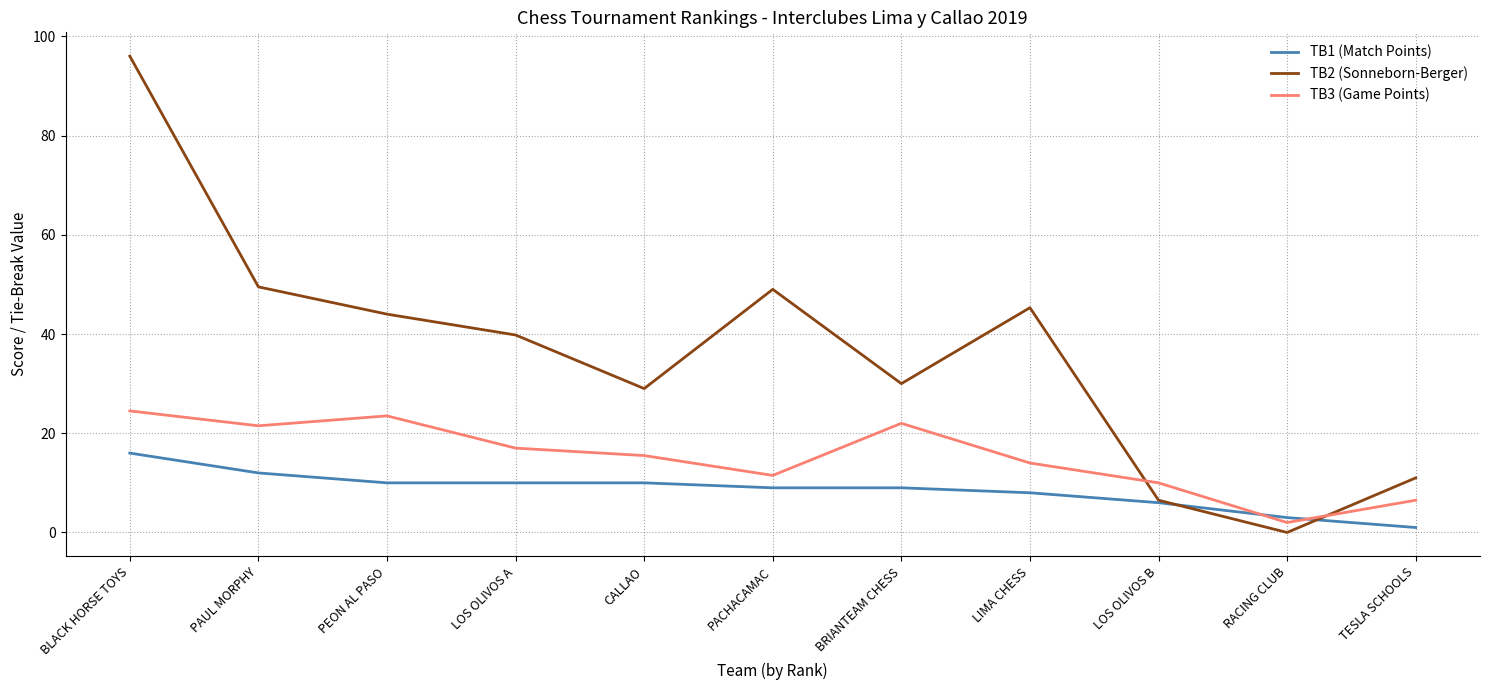

What is the difference between the TB2 (Sonneborn-Berger) values at TESLA SCHOOLS and PEON AL PASO?

33.0